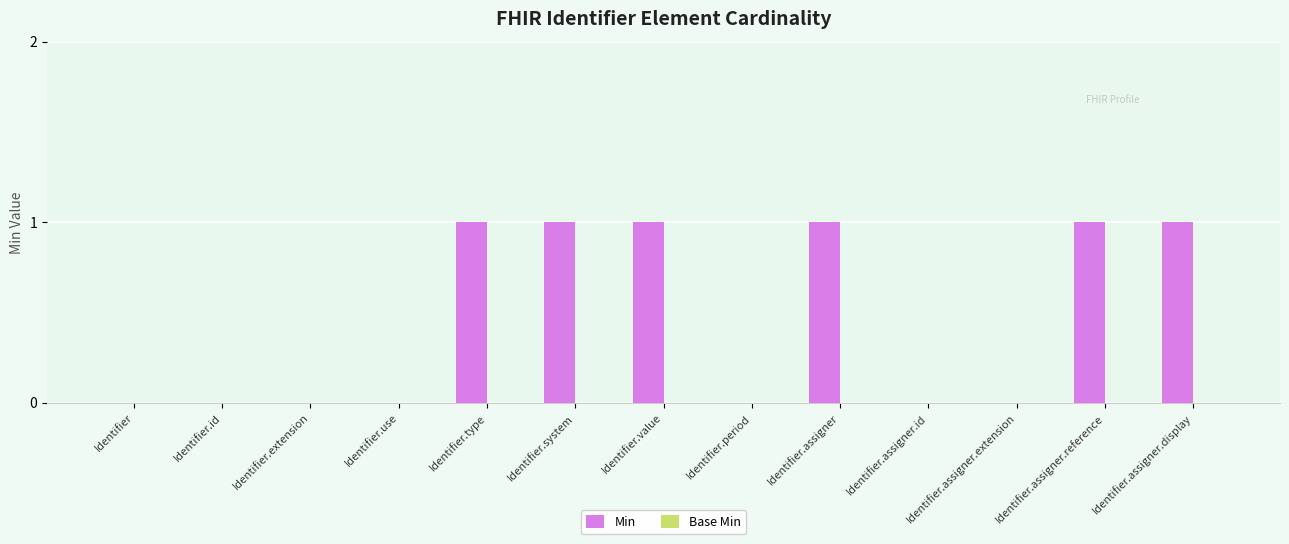

The value at Identifier.system is 1. True or false?

True